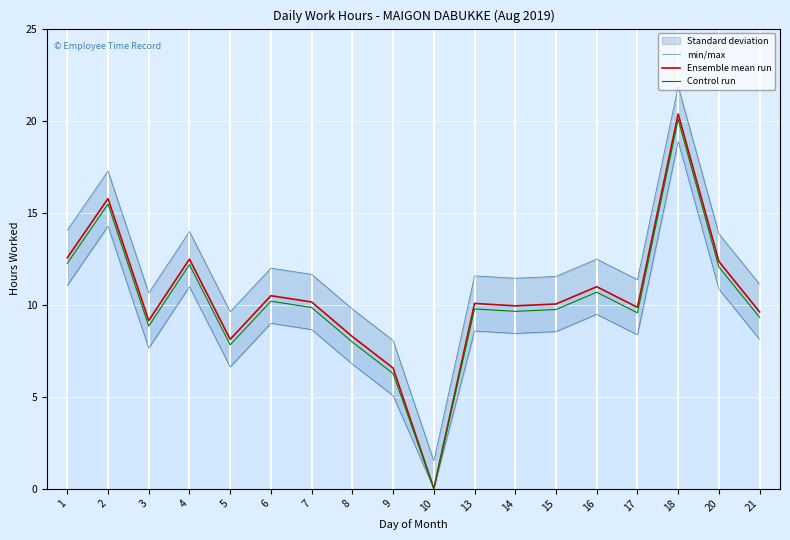

Which category has the highest value in the Ensemble mean run series?

18